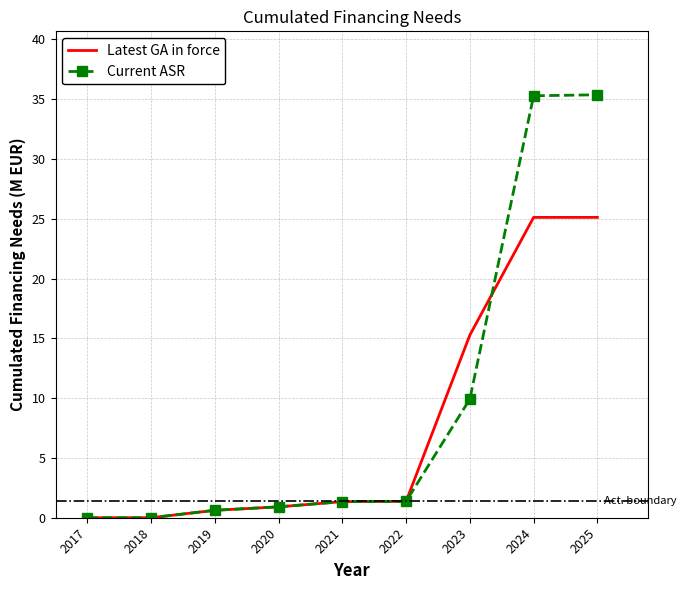

Is it true that Current ASR equals 9.9 at 2023?

True